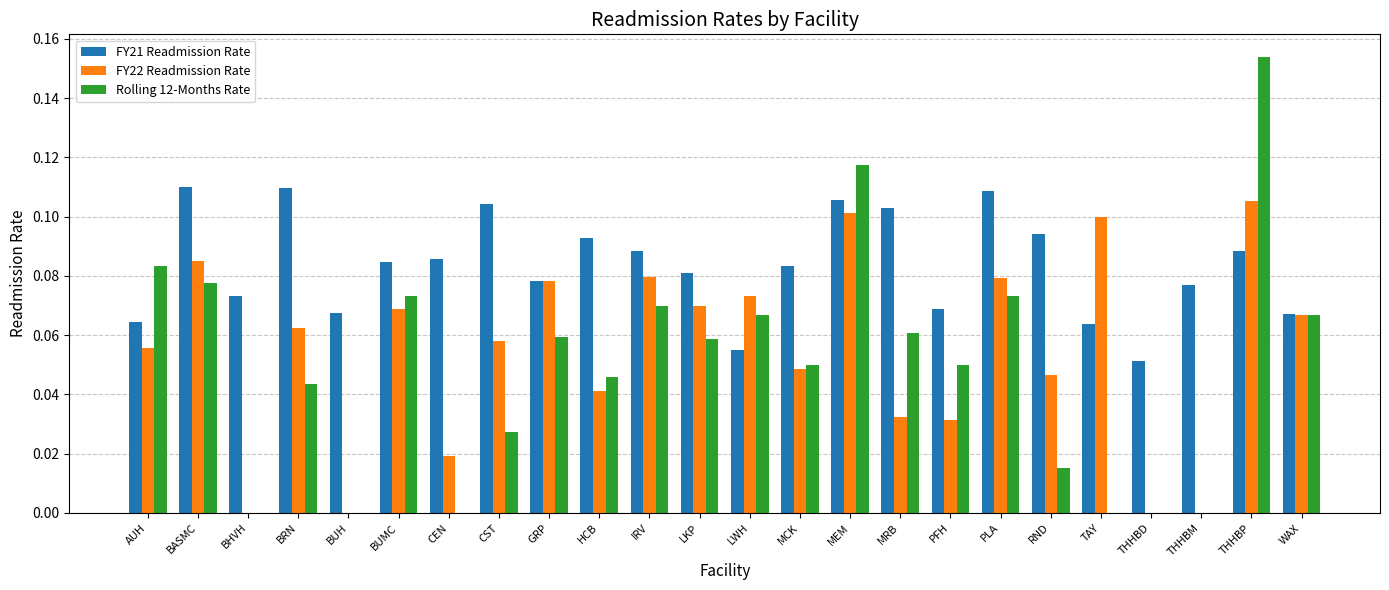

Is it true that FY22 Readmission Rate equals 0.1 at GRP?

True